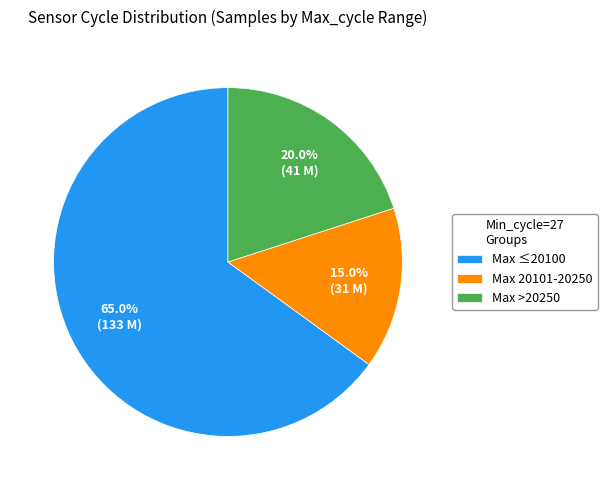

Which has a higher value, Max 20101-20250 or Max ≤20100?

Max ≤20100